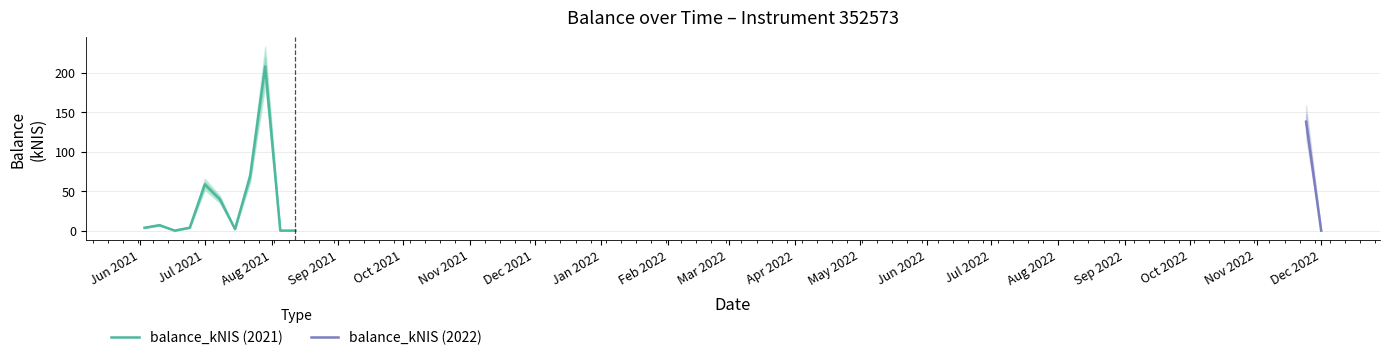

Reading right to left, extract all data points from this chart.

2022-12-01=0.0	2022-11-24=138.1	2021-08-12=0.0	2021-08-05=0.0	2021-07-29=208.2	2021-07-22=69.0	2021-07-15=1.9	2021-07-08=39.6	2021-07-01=58.6	2021-06-24=3.7	2021-06-17=0.0	2021-06-10=6.9	2021-06-03=3.6